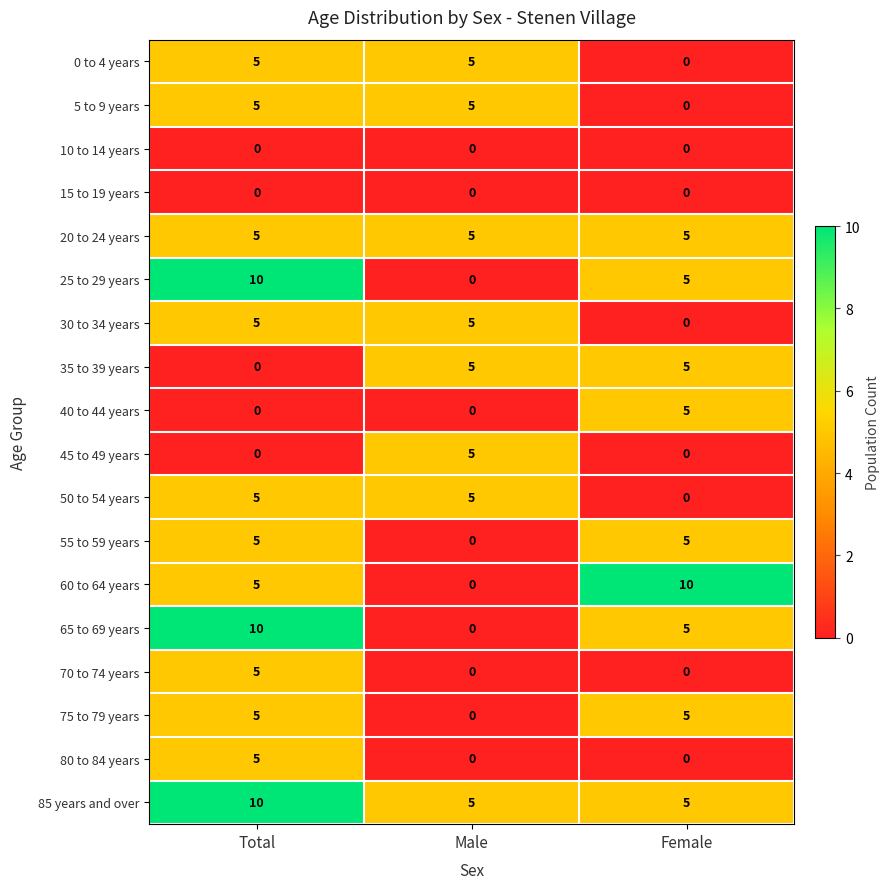

What is the average value of the 50 to 54 years series?

3